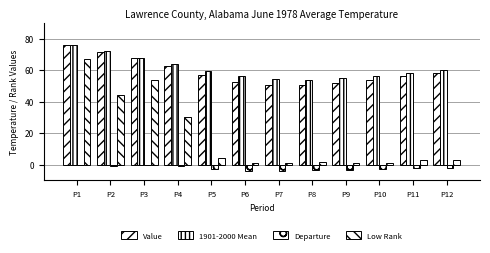

What value does the Departure series have at P6?

-4.3